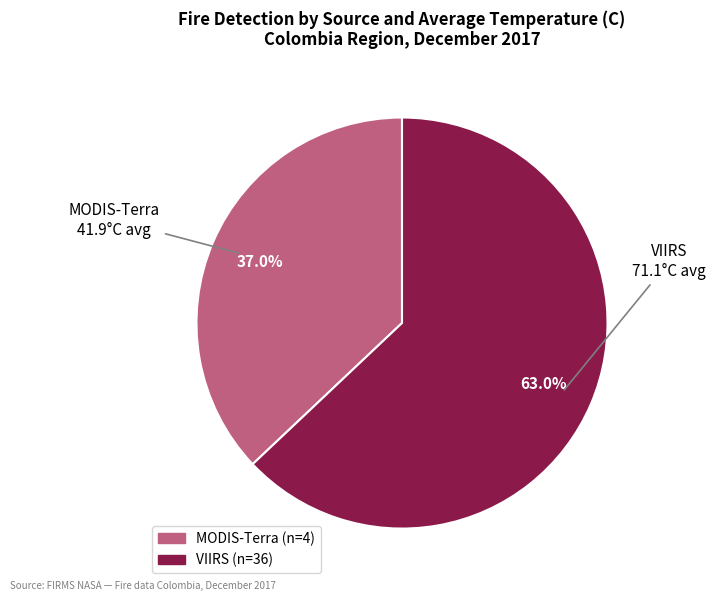

Is there any slice that represents more than half of the pie?

Yes